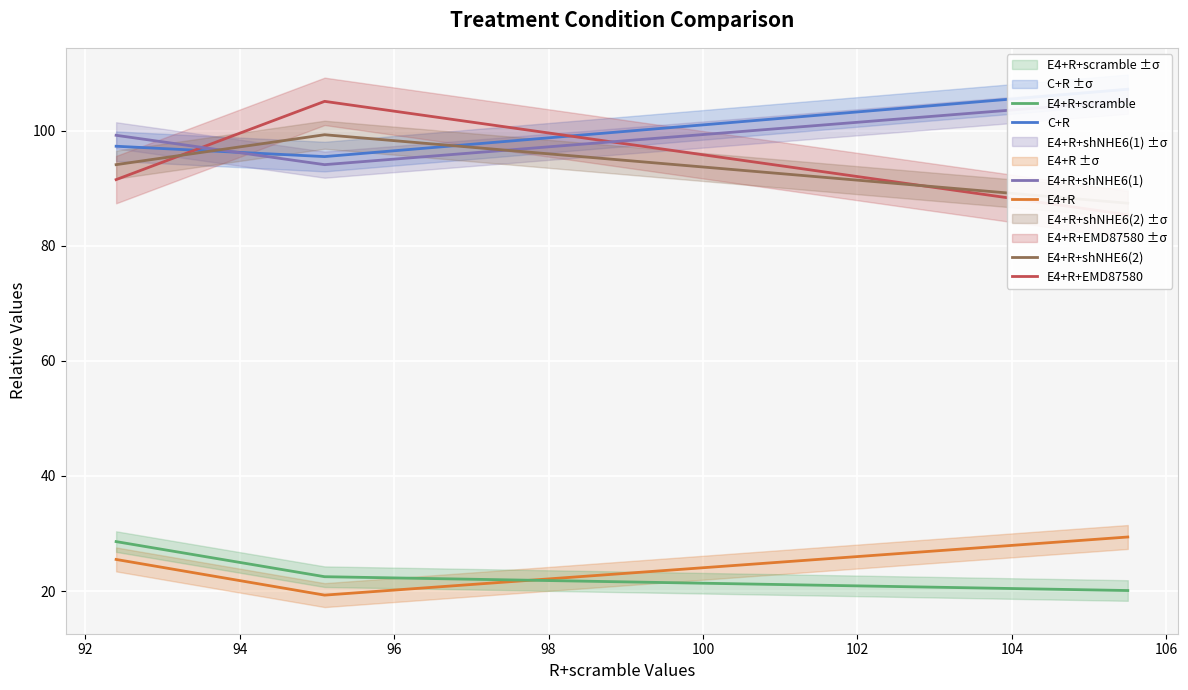

What are all the series names shown in the legend?

C+R, E4+R, E4+R+EMD87580, E4+R+scramble, E4+R+shNHE6(1), E4+R+shNHE6(2)